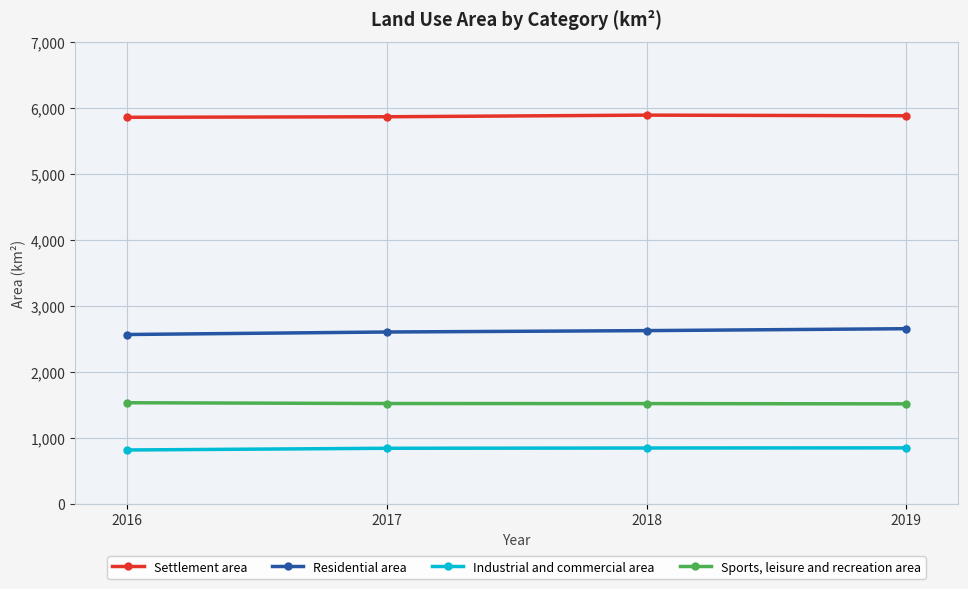

Is it true that Settlement area equals 1438 at 2019?

False